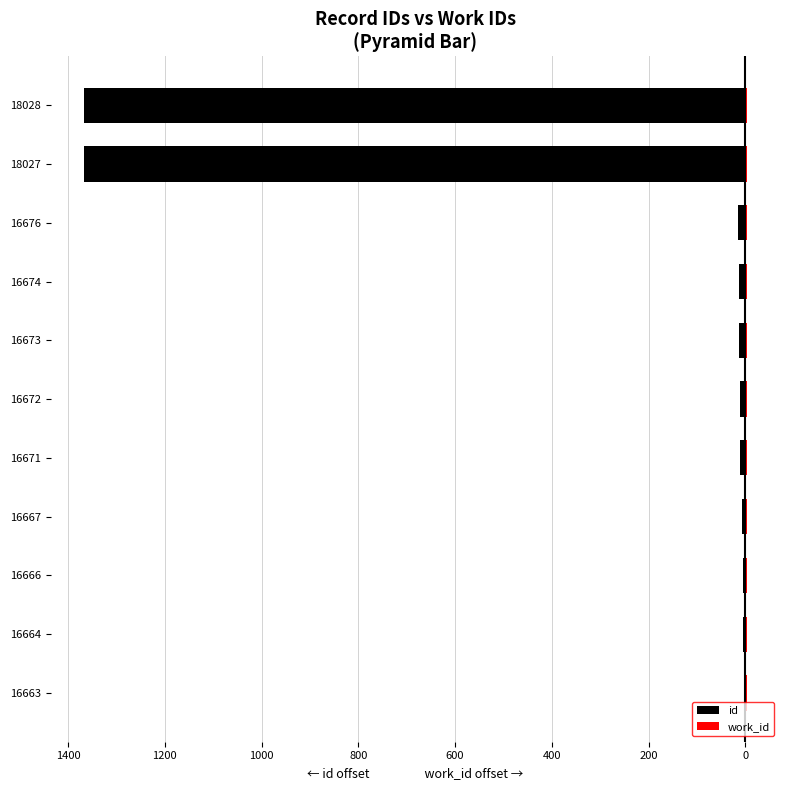

How many bars are there in total?

22